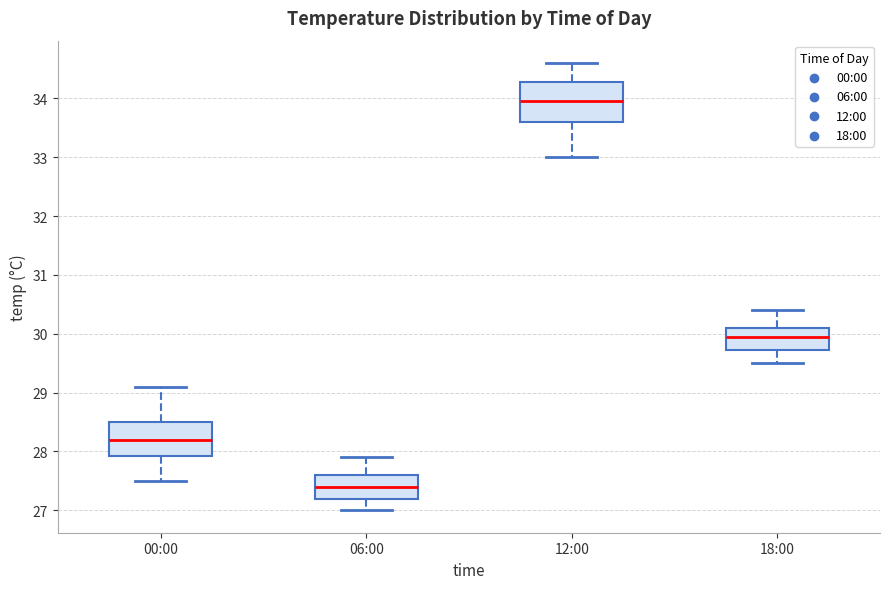

Which box has the lowest median line?

06:00